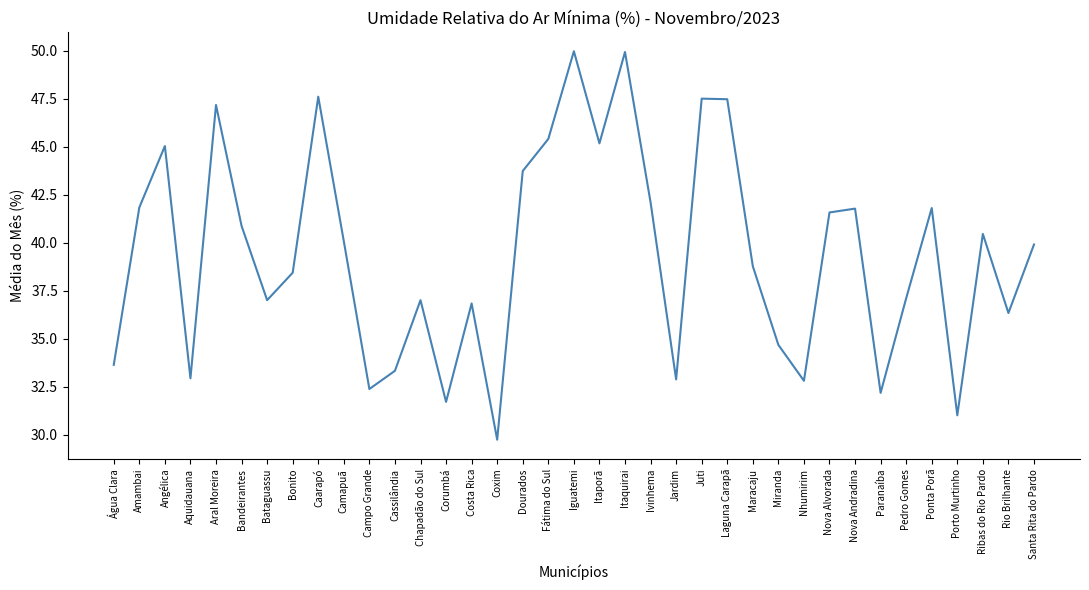

What value does the data have at Nova Alvorada?

41.6